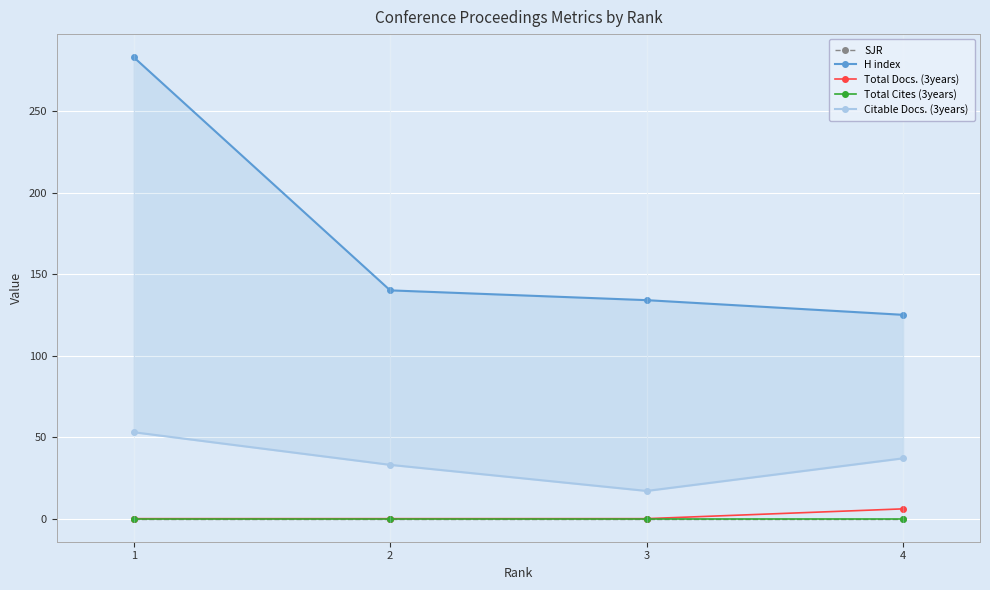

Reading left to right, transcribe all the data shown in this chart.

SJR: 0	0	0	0
H index: 283	140	134	125
Total Docs. (3years): 0	0	0	6
Total Cites (3years): 0	0	0	0
Citable Docs. (3years): 53	33	17	37